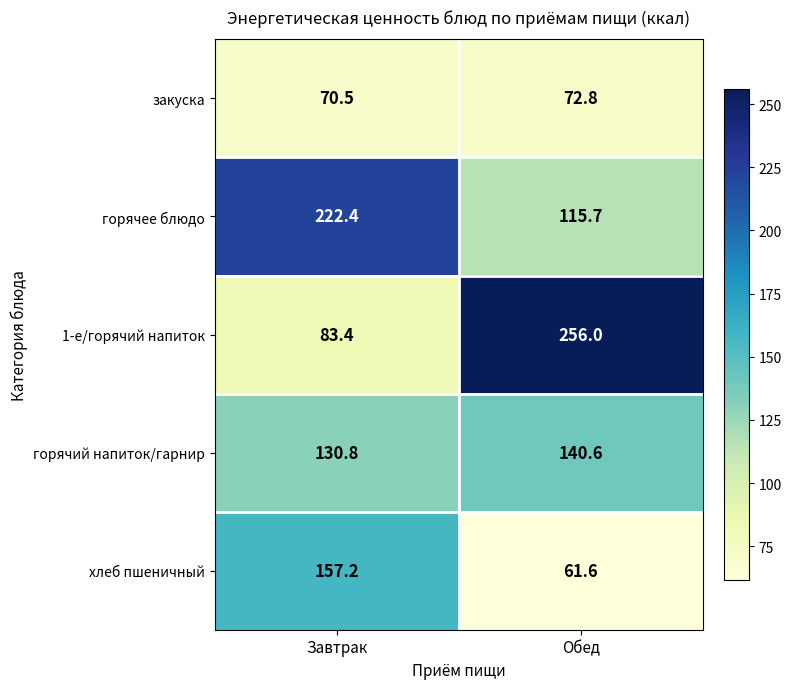

What is the sum of the 1-е/горячий напиток values at Завтрак and Обед?

339.4